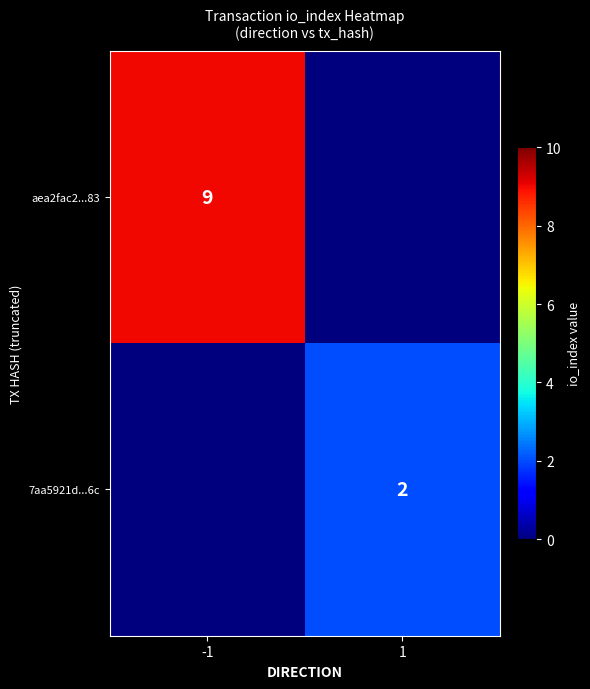

The aea2fac2...83 series shows 14 at -1. True or false?

False